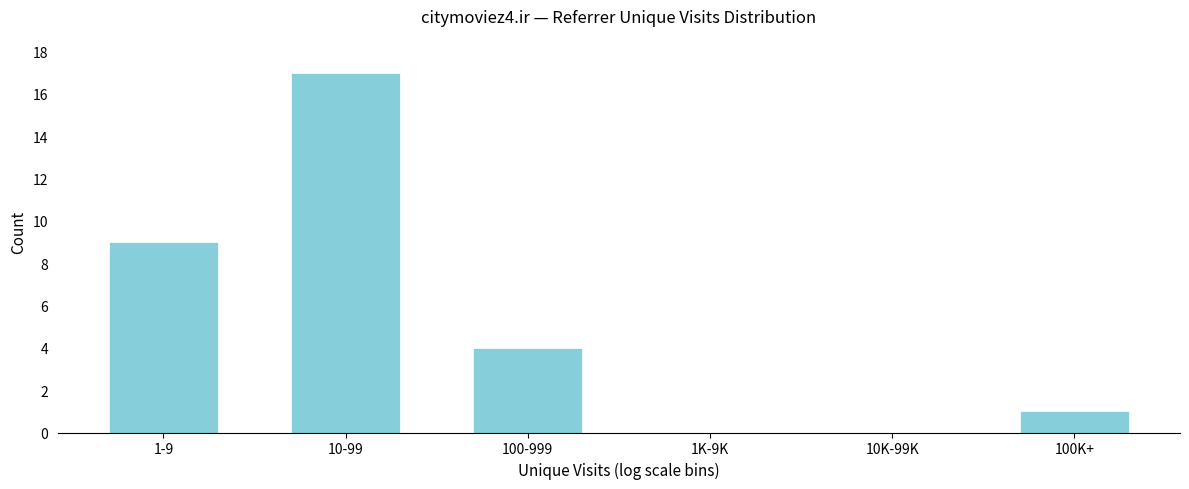

Reading left to right, what are all the values shown in this chart?

1-9=9	10-99=17	100-999=4	1K-9K=0	10K-99K=0	100K+=1